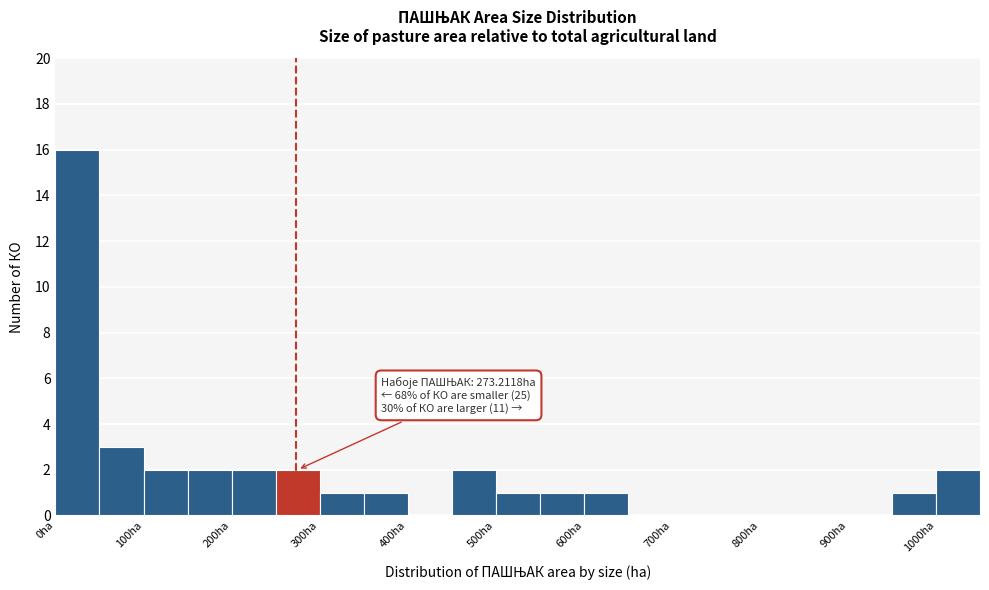

Over which range of the x-axis is the bar tallest?

0 to 50